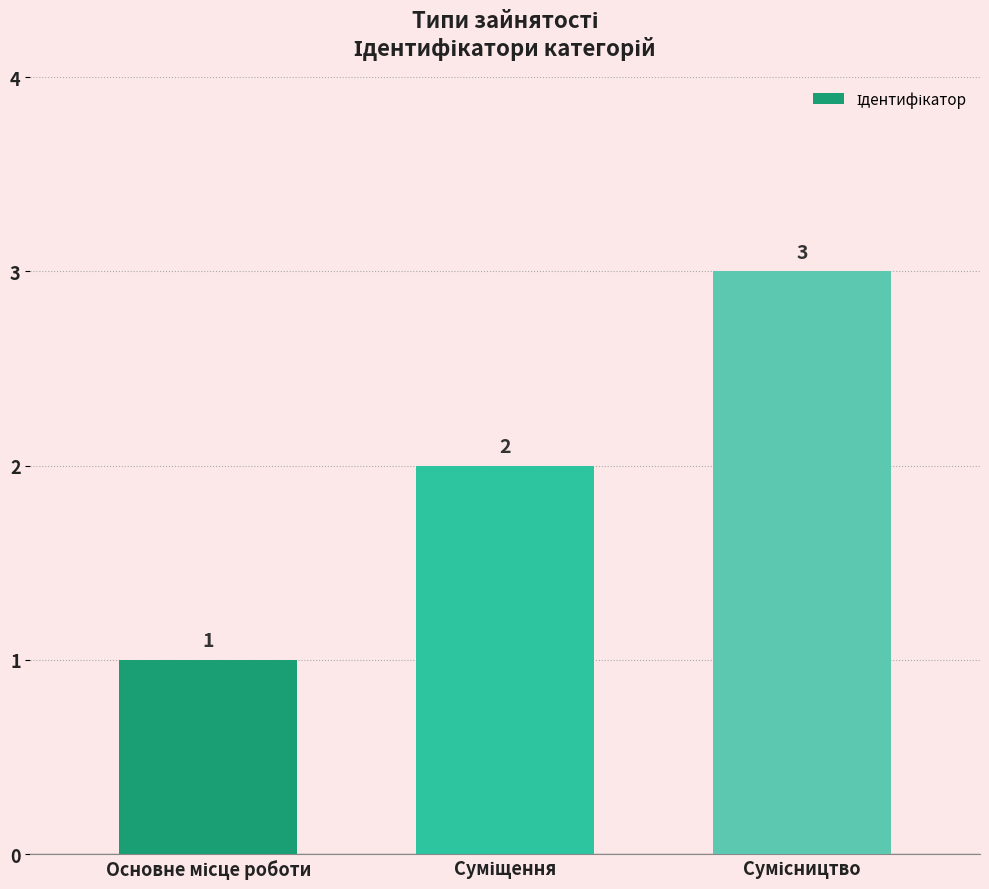

How many values are between 1 and 3?

3